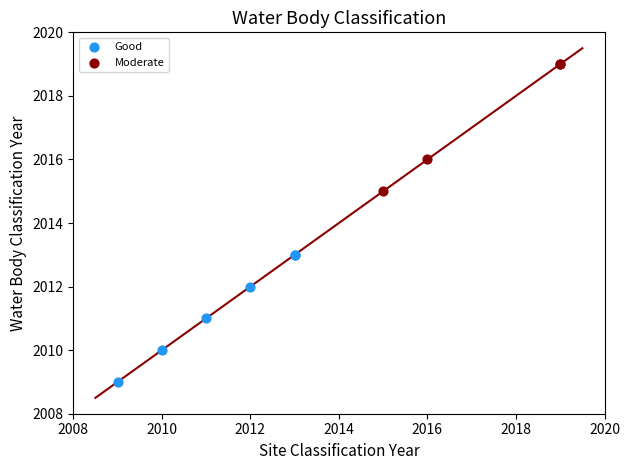

Which series contains the highest Y value?

Moderate